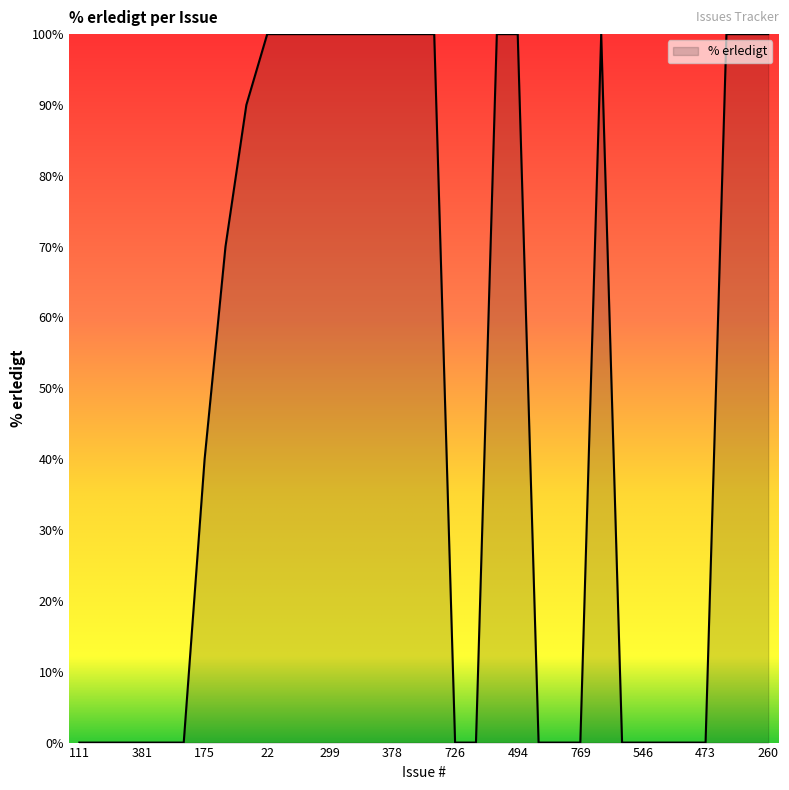

What is the greatest value displayed?

100